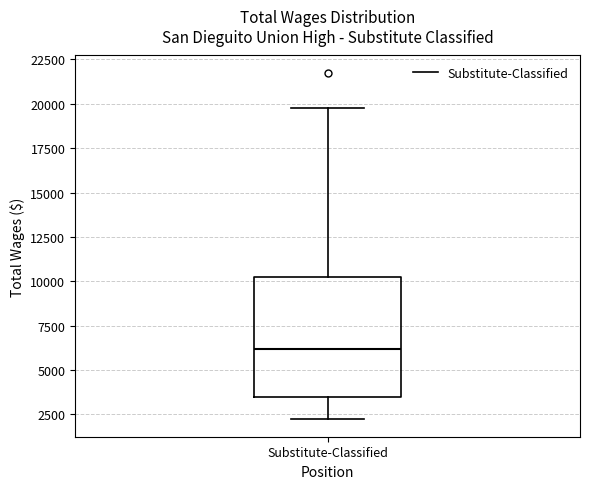

Transcribe this box plot: give where the median line is, the range the box spans, and where the two whiskers end, as read against the y-axis. The values are not printed on the chart, so give them approximately, as read against the axis.

median 6000, box 3500 to 10500, whiskers 2000 to 20000